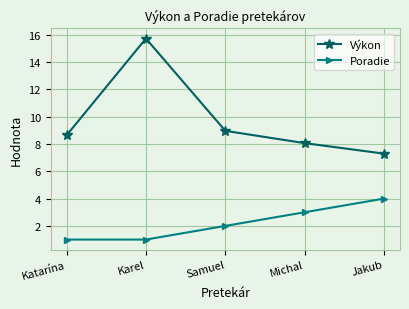

Which category has the highest value across all series?

Karel